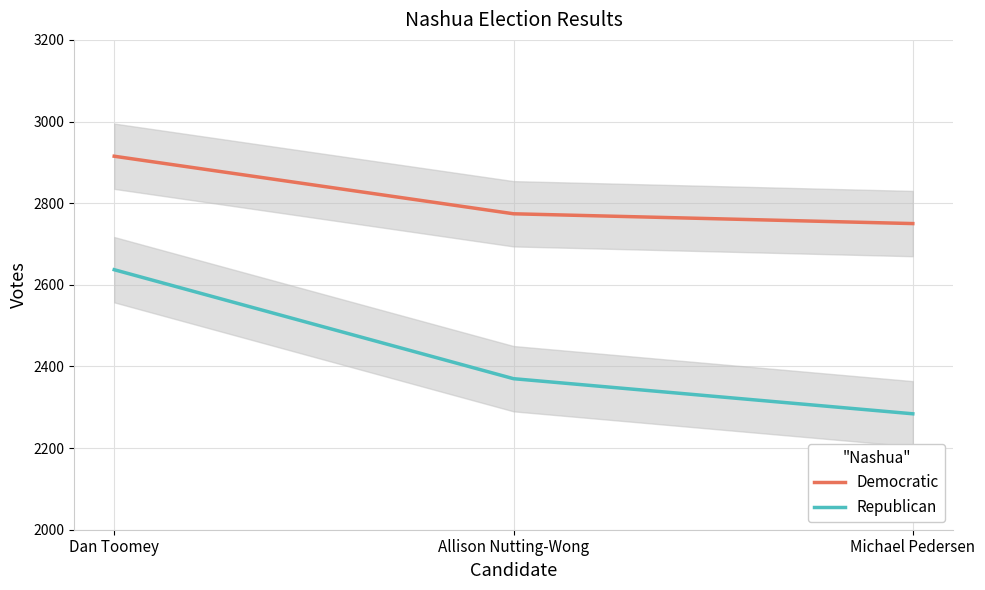

At how many categories does at least one series exceed 2472?

3